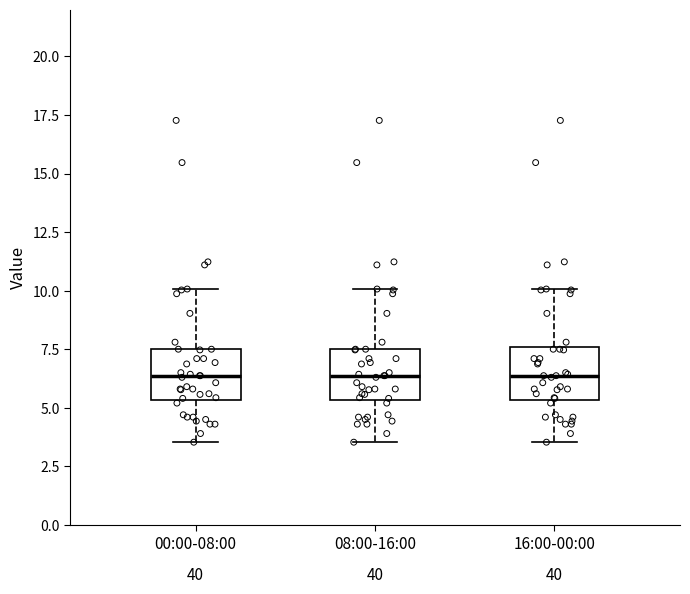

Reading left to right, transcribe this box plot: for each box, give where its median line is, the range the box spans, and where its two whiskers end, as read against the y-axis. The values are not printed on the chart, so give them approximately, as read against the axis.

00:00-08:00: median 6.5, box 5.5 to 7.5, whiskers 3.5 to 10.0
08:00-16:00: median 6.5, box 5.5 to 7.5, whiskers 3.5 to 10.0
16:00-00:00: median 6.5, box 5.5 to 7.5, whiskers 3.5 to 10.0